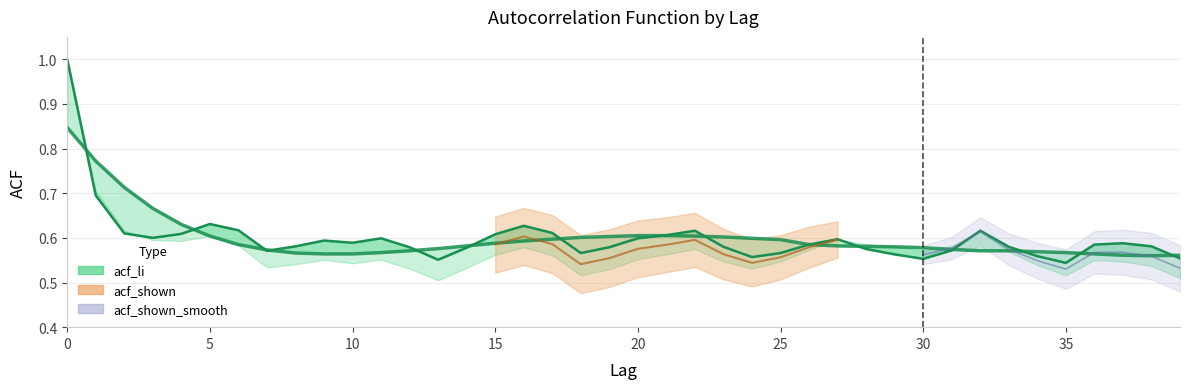

Which has a higher value, 26 or 12?

26